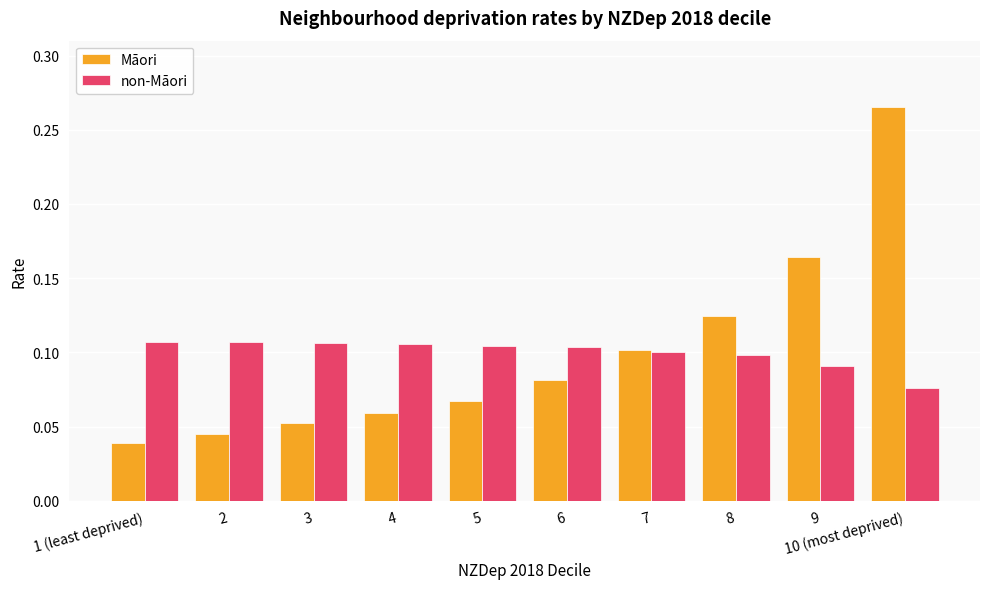

The value of Māori at 7 is 0.0. True or false?

False